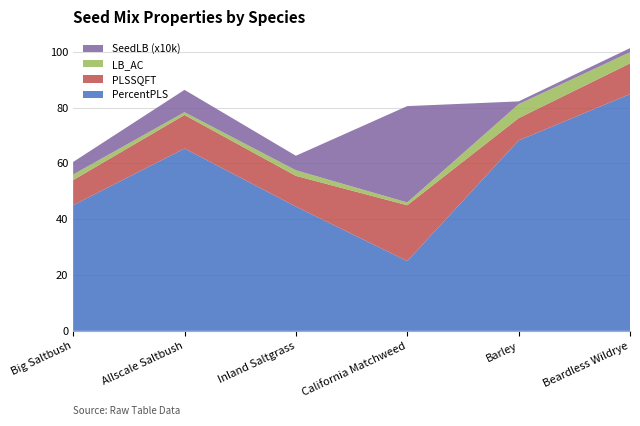

Reading right to left, list all the values displayed in this chart.

PercentPLS: Beardless Wildrye=84.8	Barley=68.2	California Matchweed=25.0	Inland Saltgrass=44.5	Allscale Saltbush=65.3	Big Saltbush=45.0
PLSSQFT: Beardless Wildrye=11.0	Barley=8.0	California Matchweed=20.0	Inland Saltgrass=11.0	Allscale Saltbush=12.0	Big Saltbush=9.0
LB_AC: Beardless Wildrye=4.0	Barley=5.0	California Matchweed=1.0	Inland Saltgrass=2.0	Allscale Saltbush=1.0	Big Saltbush=2.0
SeedLB_scaled: Beardless Wildrye=1.5	Barley=1.0	California Matchweed=34.5	Inland Saltgrass=5.2	Allscale Saltbush=8.0	Big Saltbush=4.5